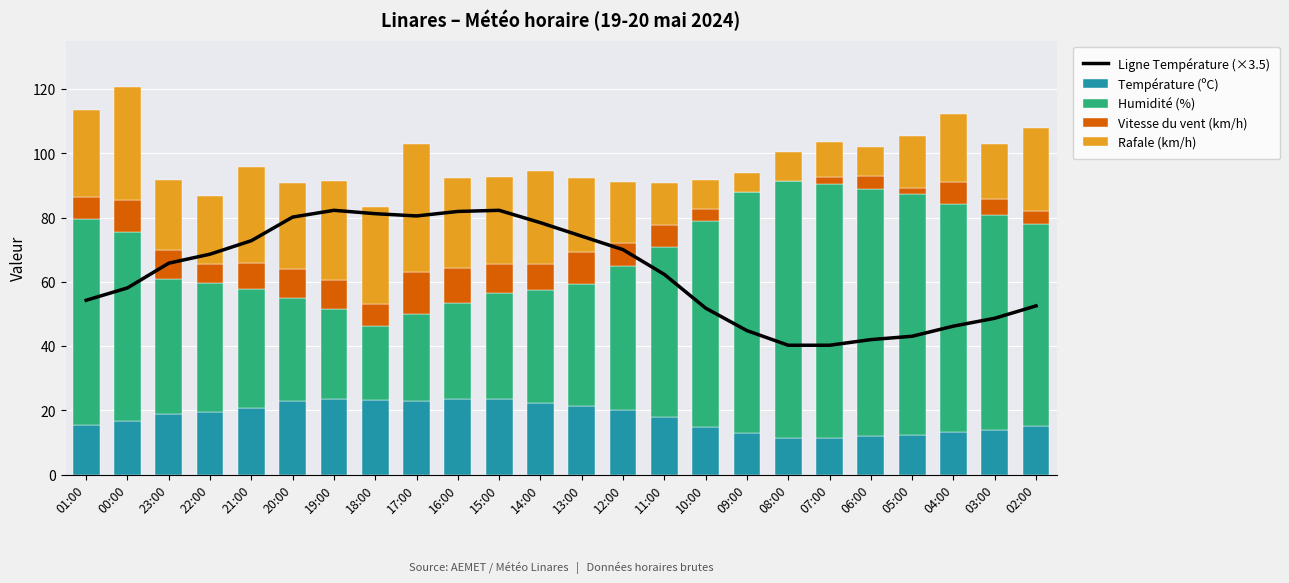

Between 06:00 and 10:00, which is larger?

10:00